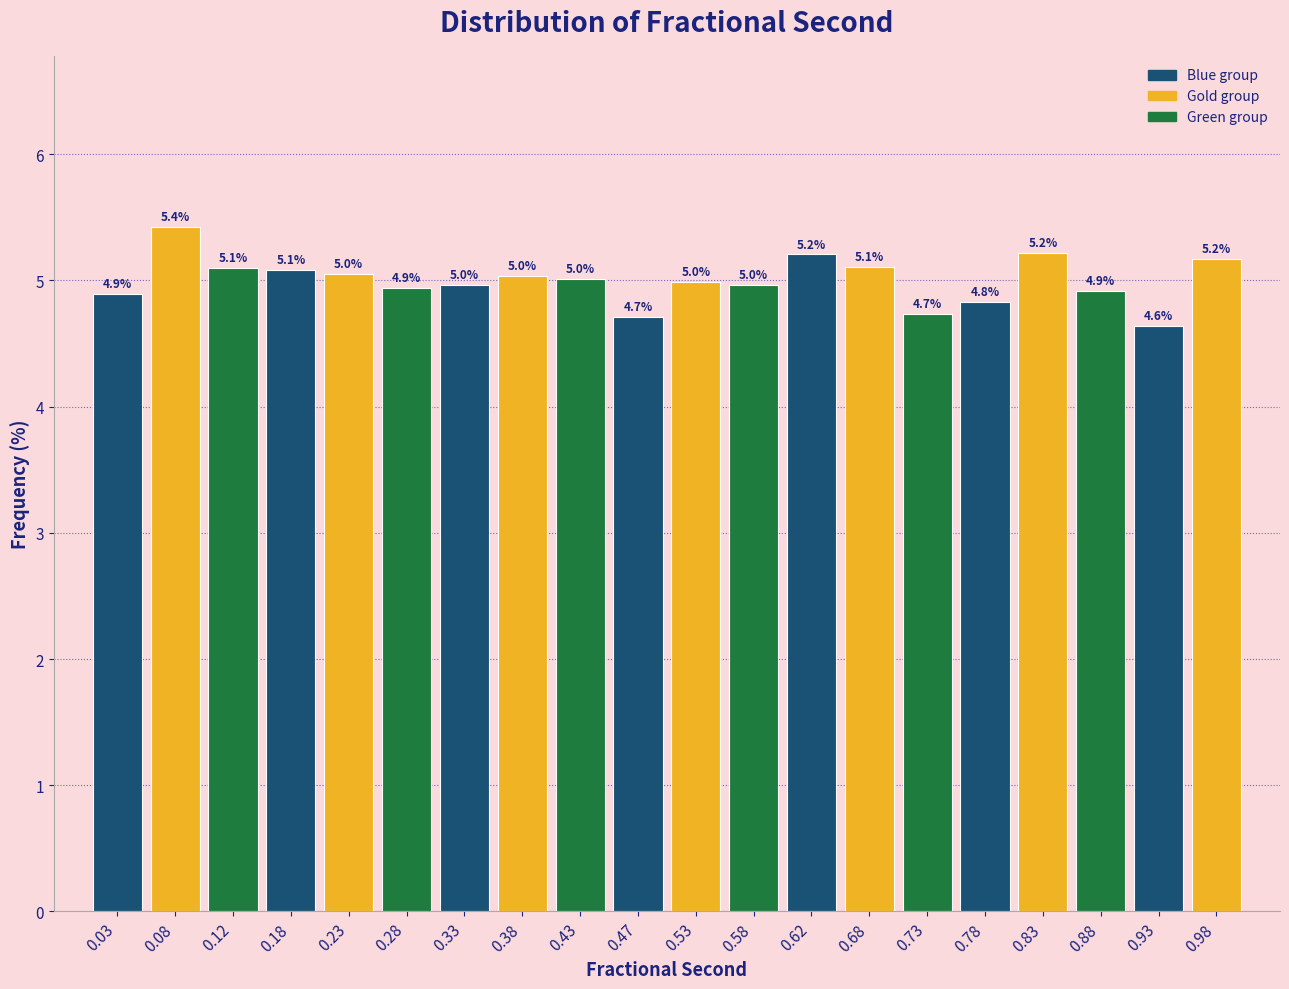

Which range on the x-axis has the tallest bar?

0.05 to 0.10